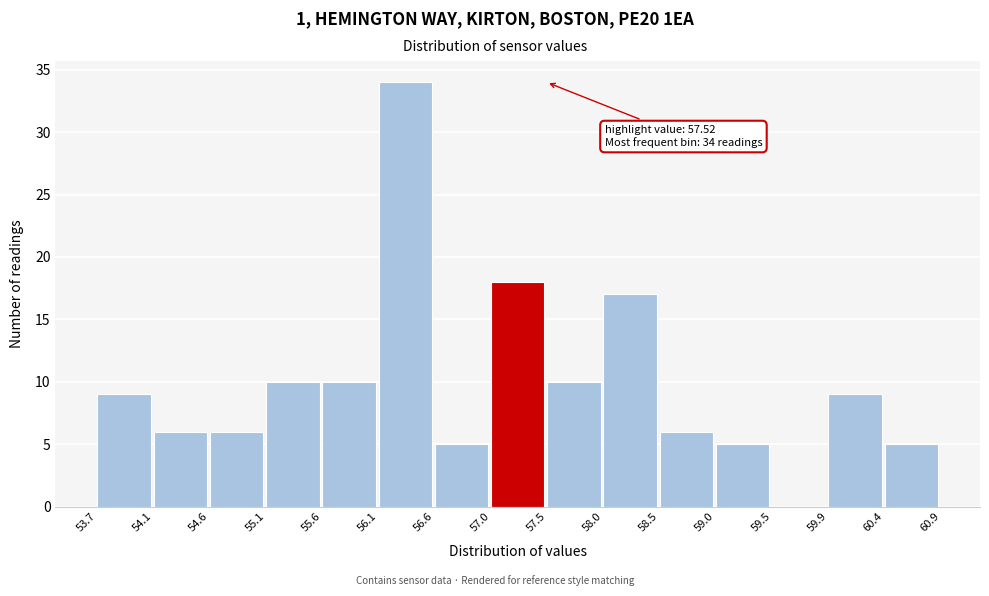

Which range on the x-axis has the tallest bar?

56.1 to 56.6